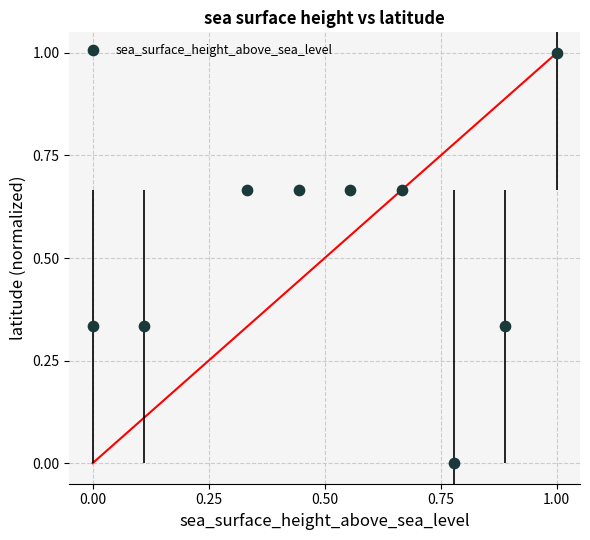

What is the range of X values (max minus min)?

1.0